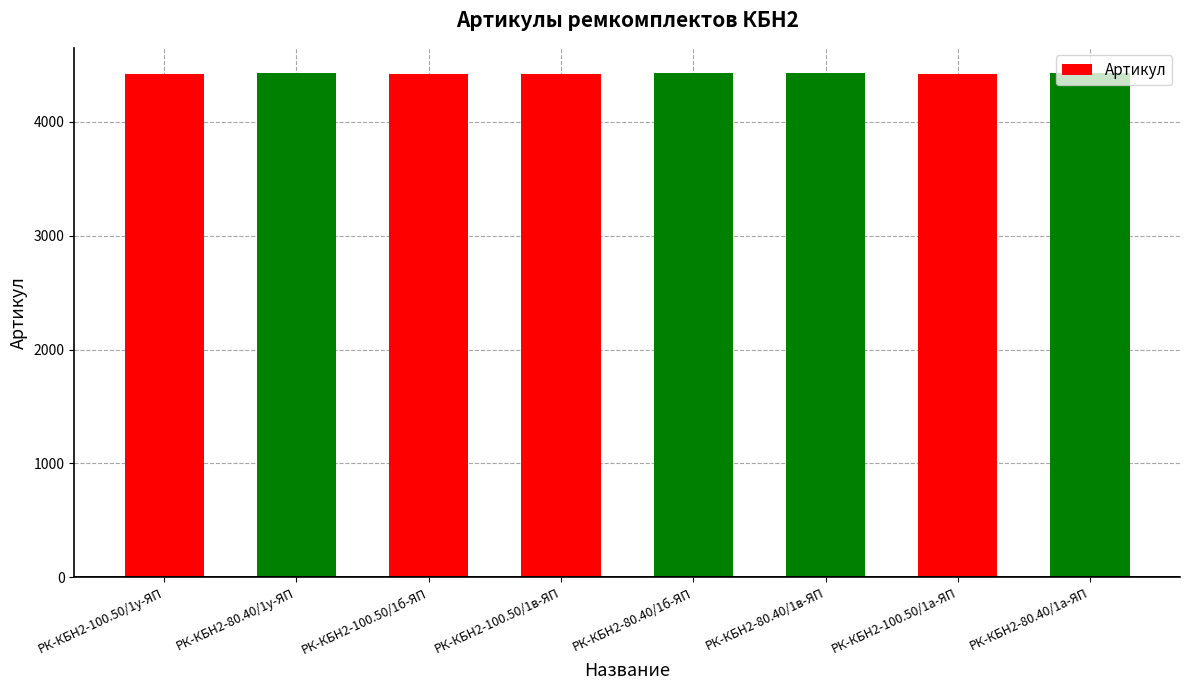

What is the sum of all values?

35396